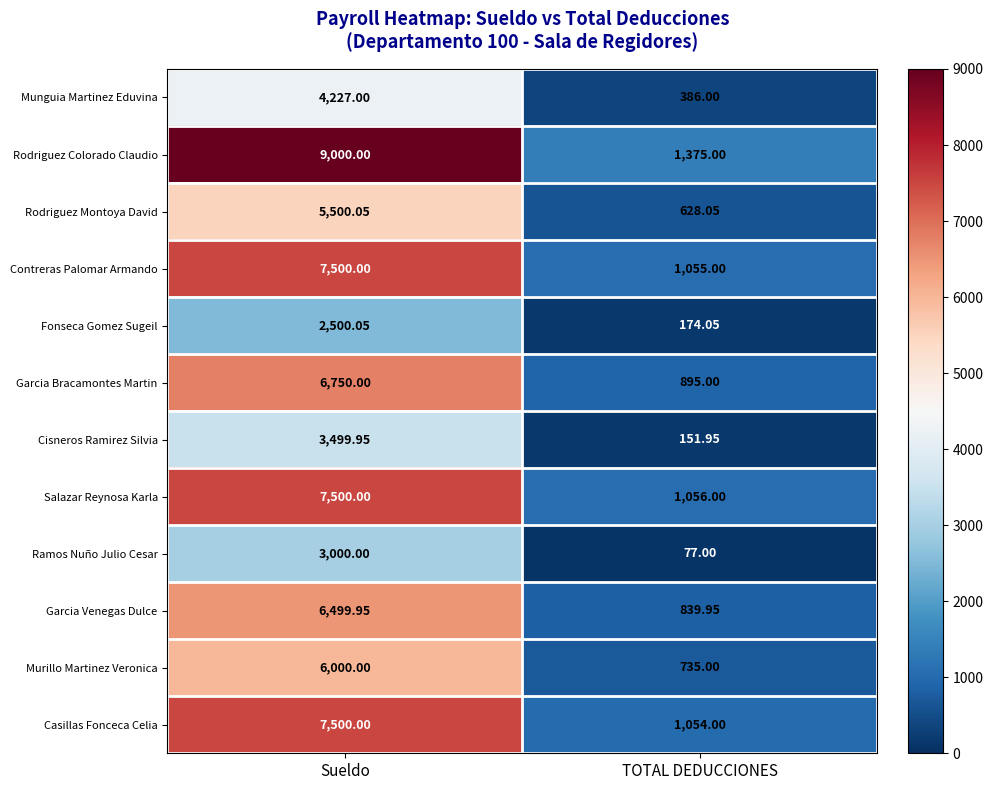

How many categories are shown in the chart?

2